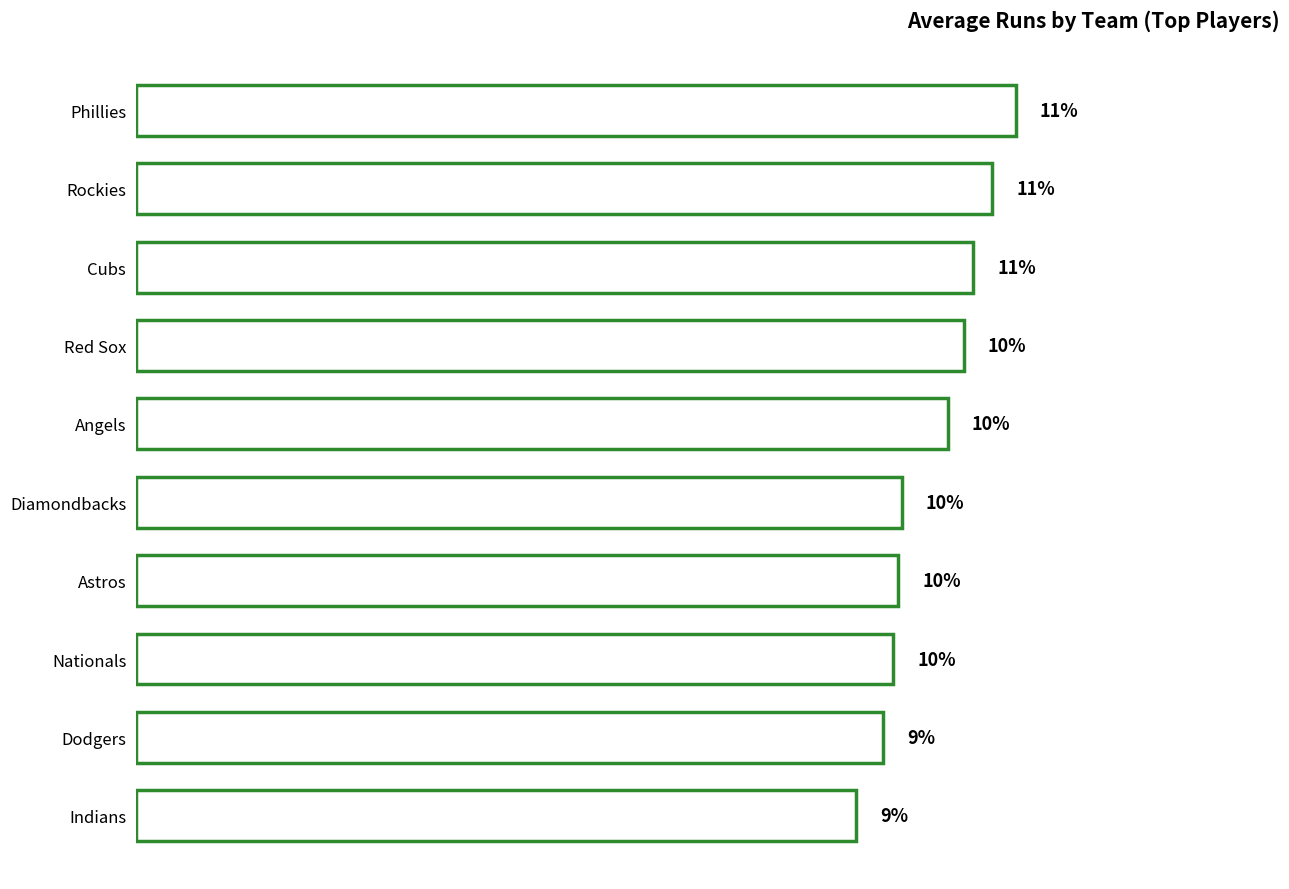

Between Cubs and Dodgers, which is larger?

Cubs